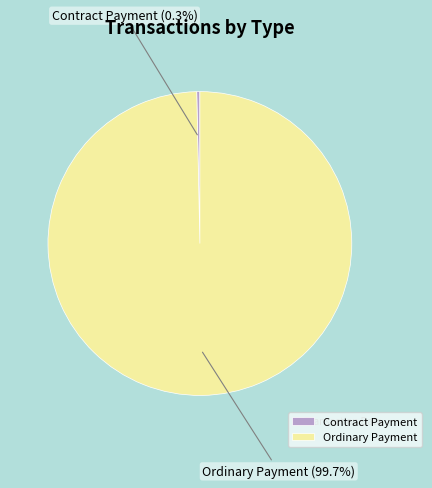

The Contract Payment slice represents 13% of the pie. True or false?

False